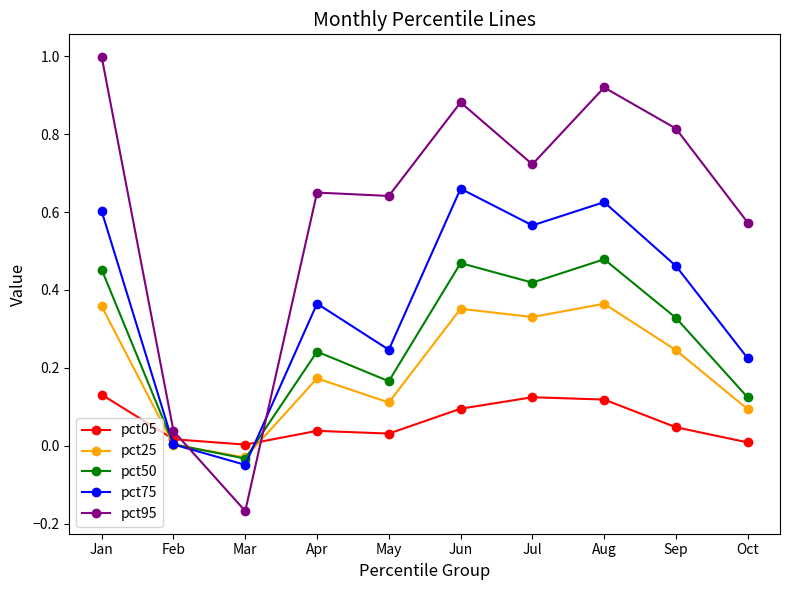

Which series changed the most between Jan and Feb?

pct95